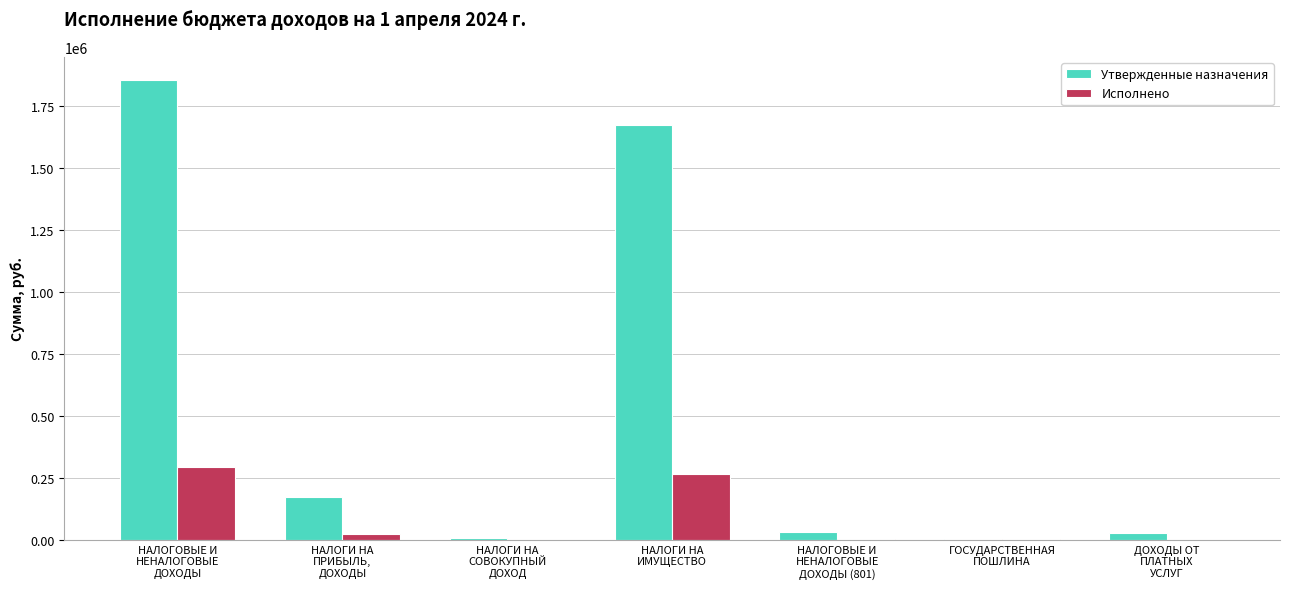

What is the maximum value for Утвержденные назначения?

1856740.0